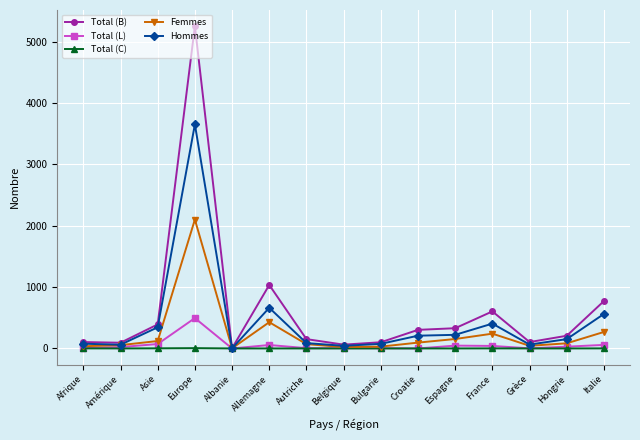

Which series has the widest spread of values?

Total (B)